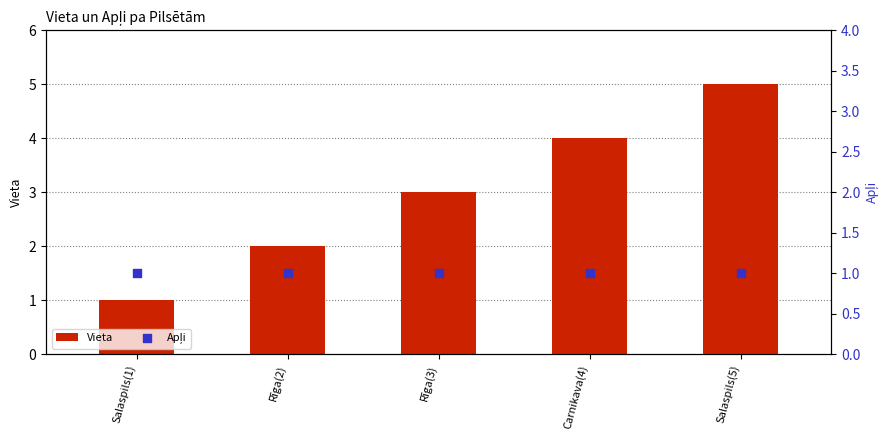

Is the value of Vieta at Rīga(2) greater than the value of Apļi at Salaspils(5)?

Yes